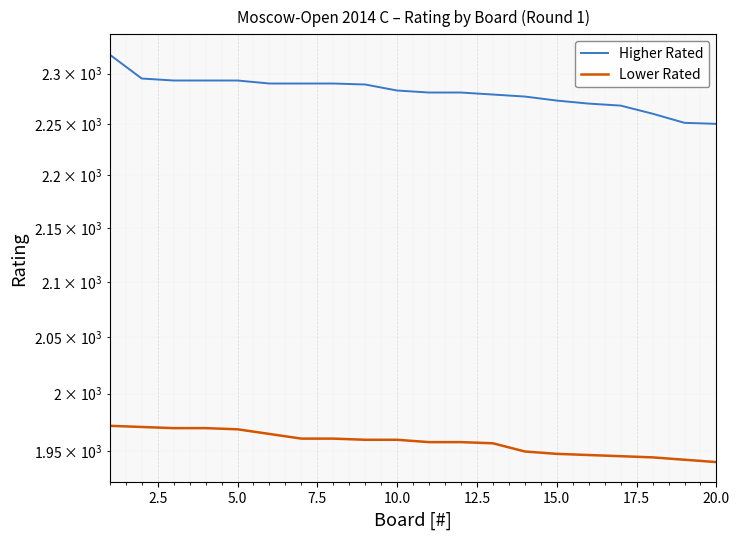

List the series in order of their overall mean, lowest first.

Lower Rated, Higher Rated